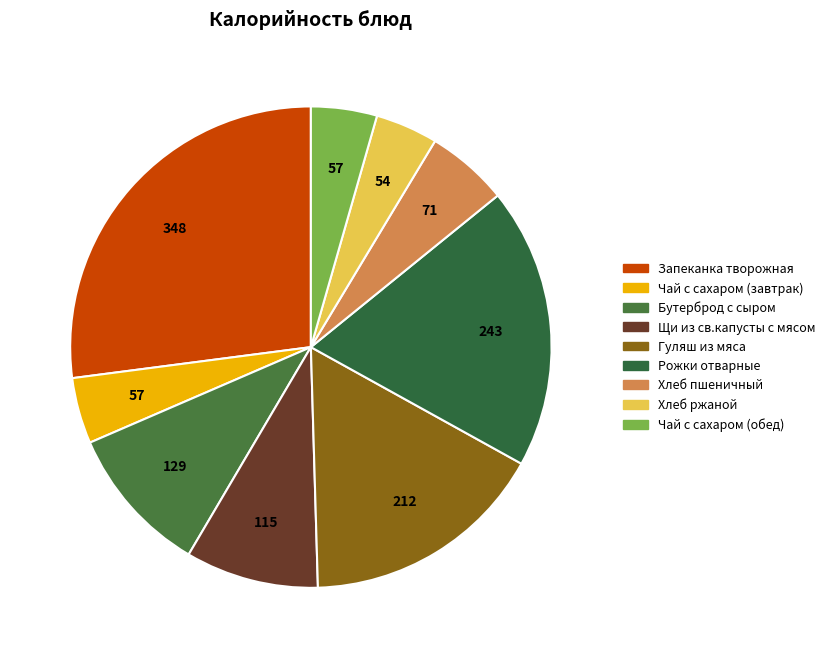

How many segments does this pie chart have?

9